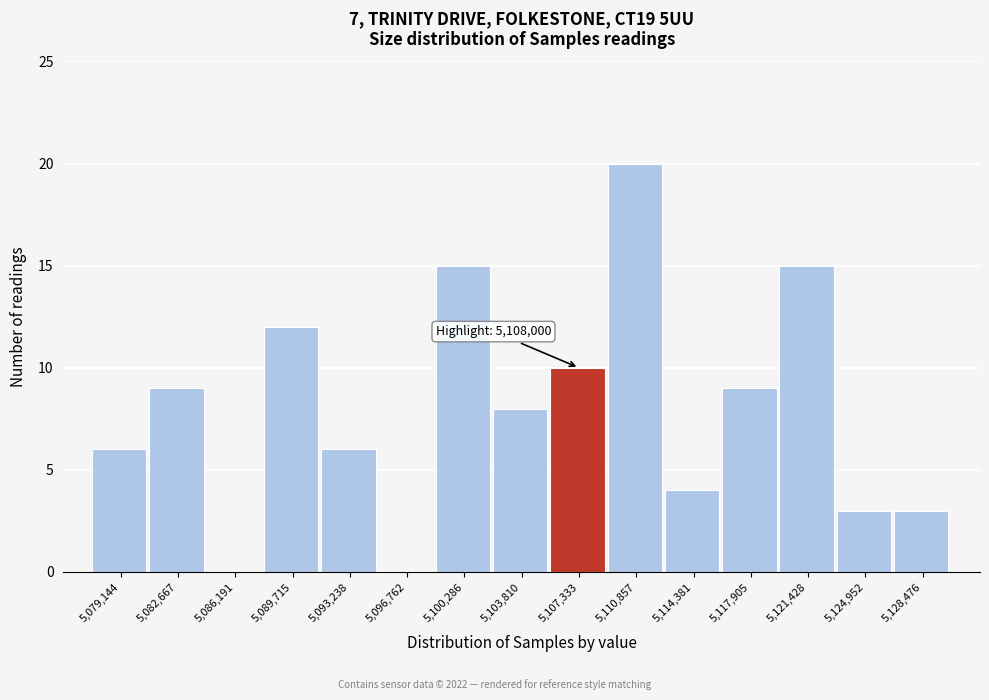

Reading left to right, transcribe all the data shown in this chart.

5,079,144=6	5,082,667=9	5,086,191=0	5,089,715=12	5,093,238=6	5,096,762=0	5,100,286=15	5,103,810=8	5,107,333=10	5,110,857=20	5,114,381=4	5,117,905=9	5,121,428=15	5,124,952=3	5,128,476=3